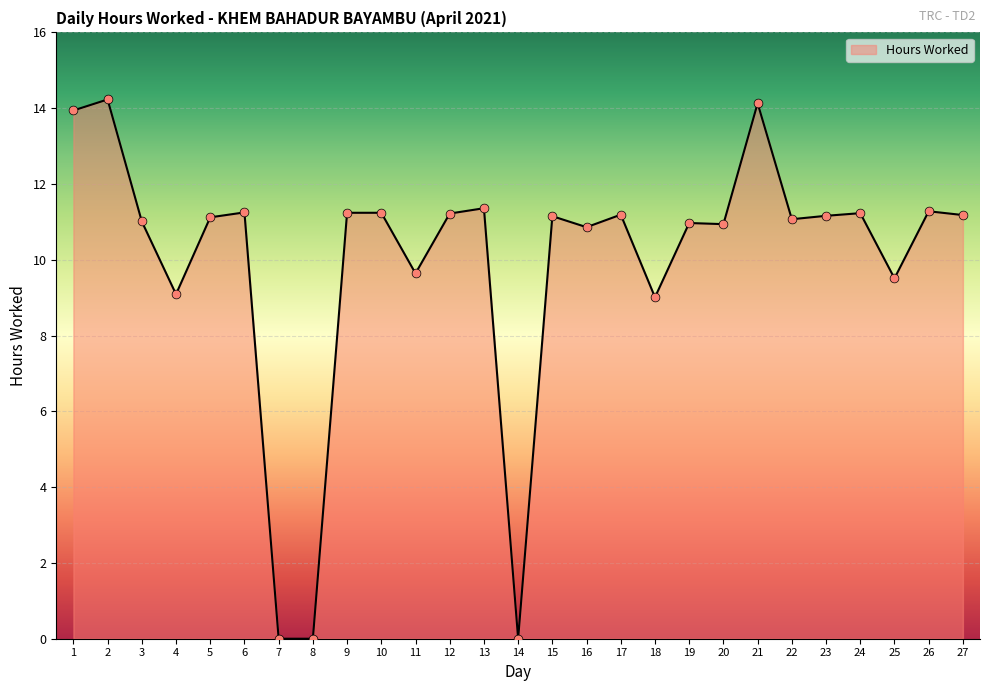

What is the change in value from 8 to 12?

+11.2